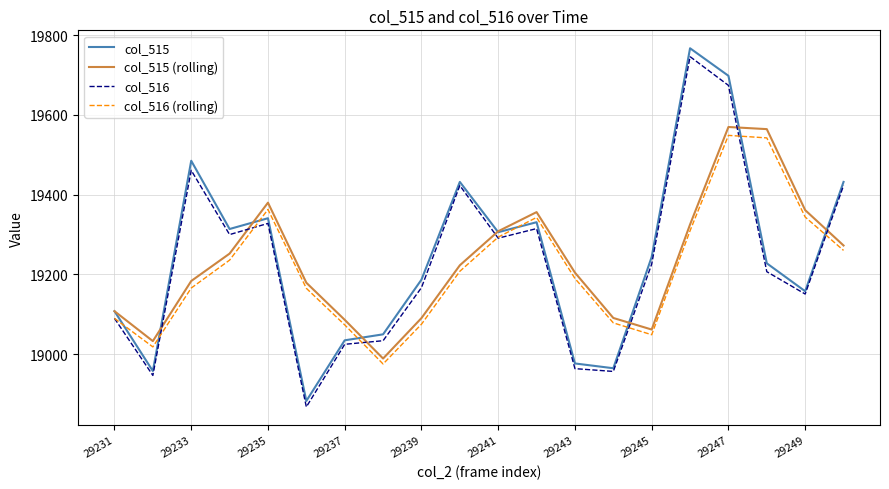

How many interior local peaks does the col_516 series have?

5